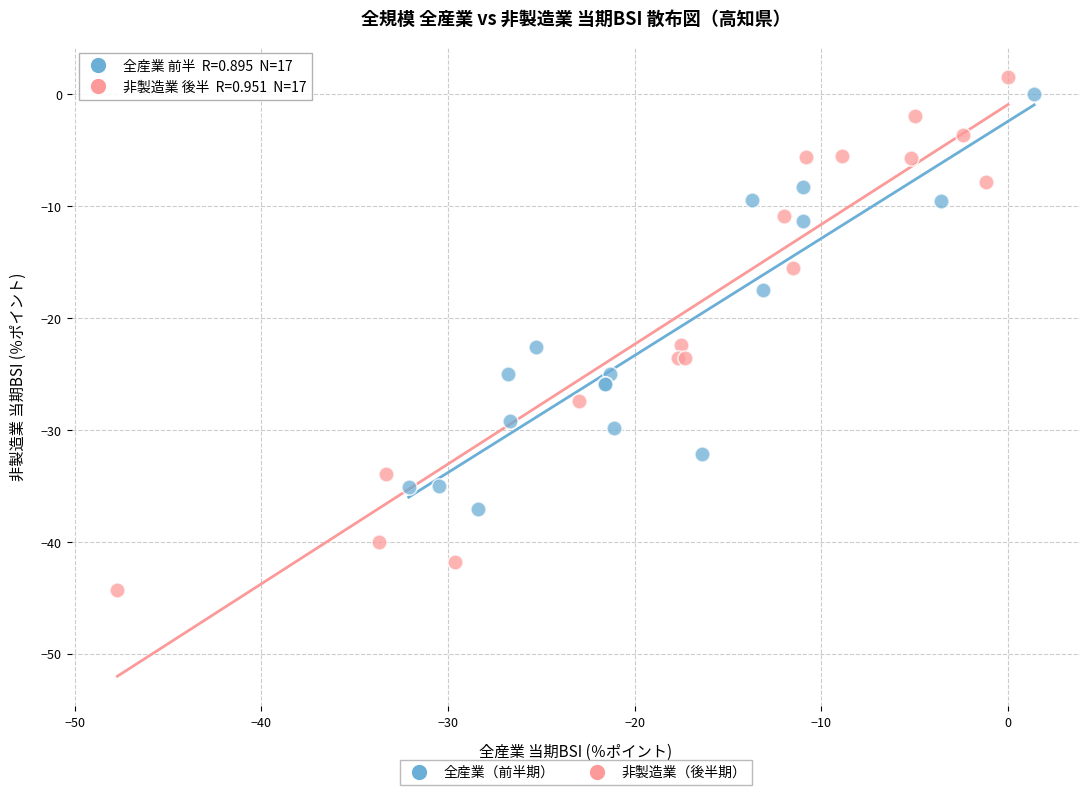

Which series contains the lowest Y value?

非製造業（後半期）